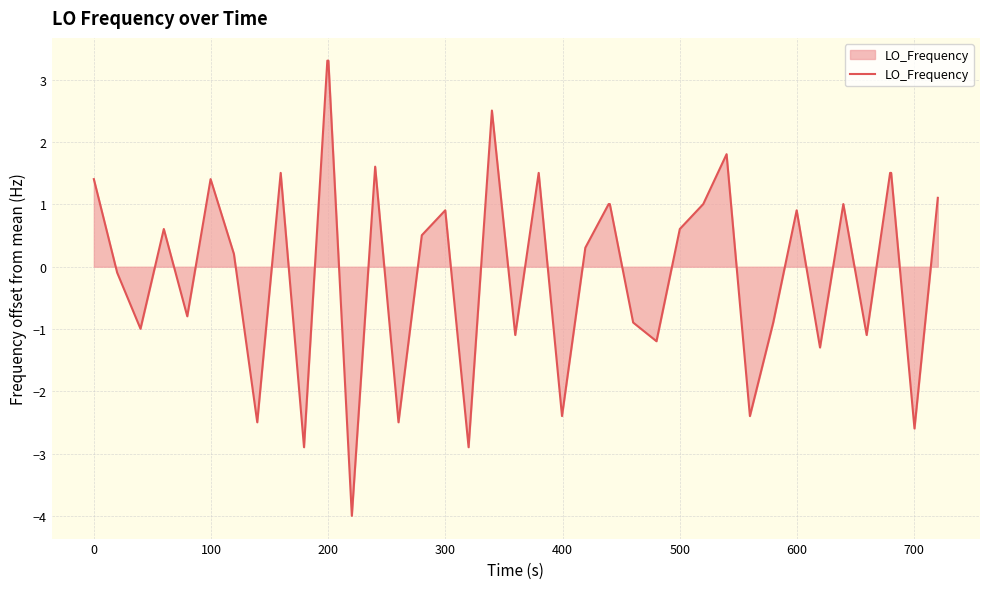

How many distinct data groups are displayed?

1